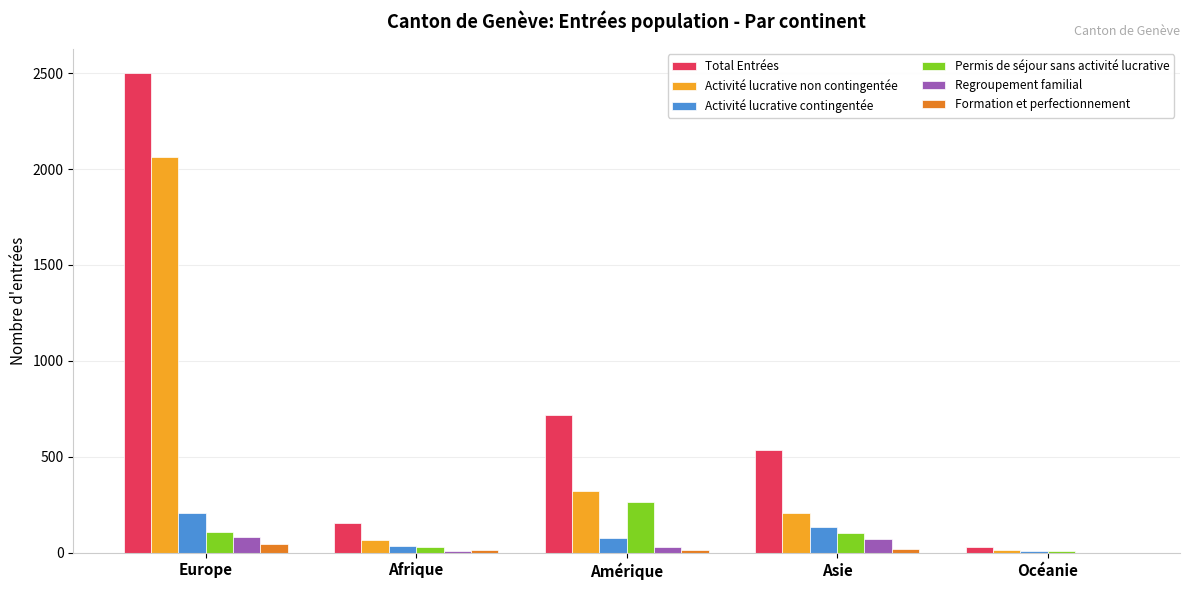

What is the maximum value shown in the chart?

2503